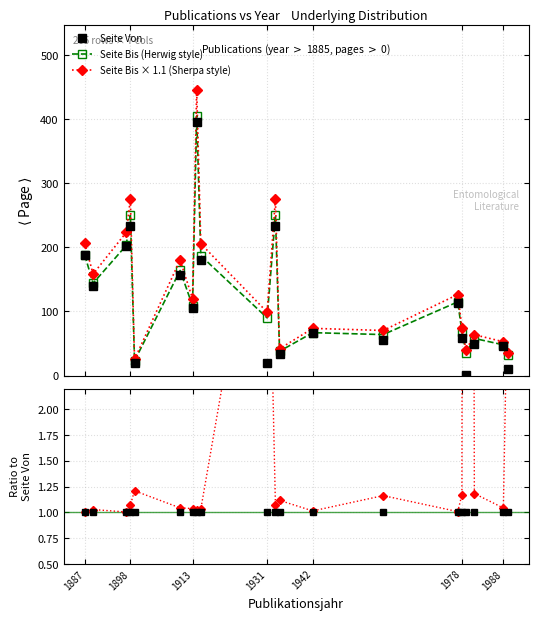

Which series changed the most between 1978 and 1988?

Seite Bis × 1.1 (Sherpa style)